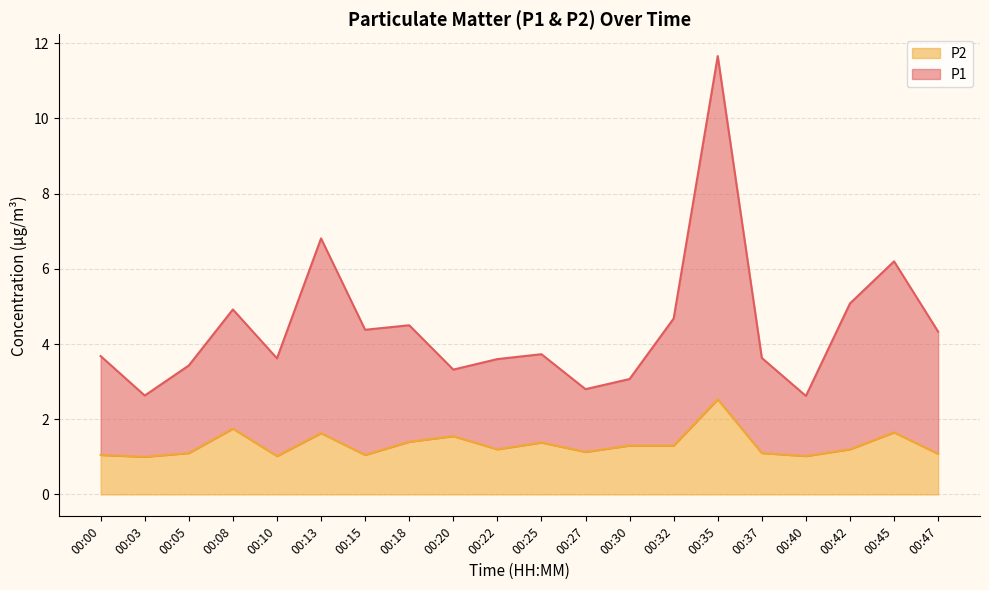

How many distinct data groups are displayed?

2